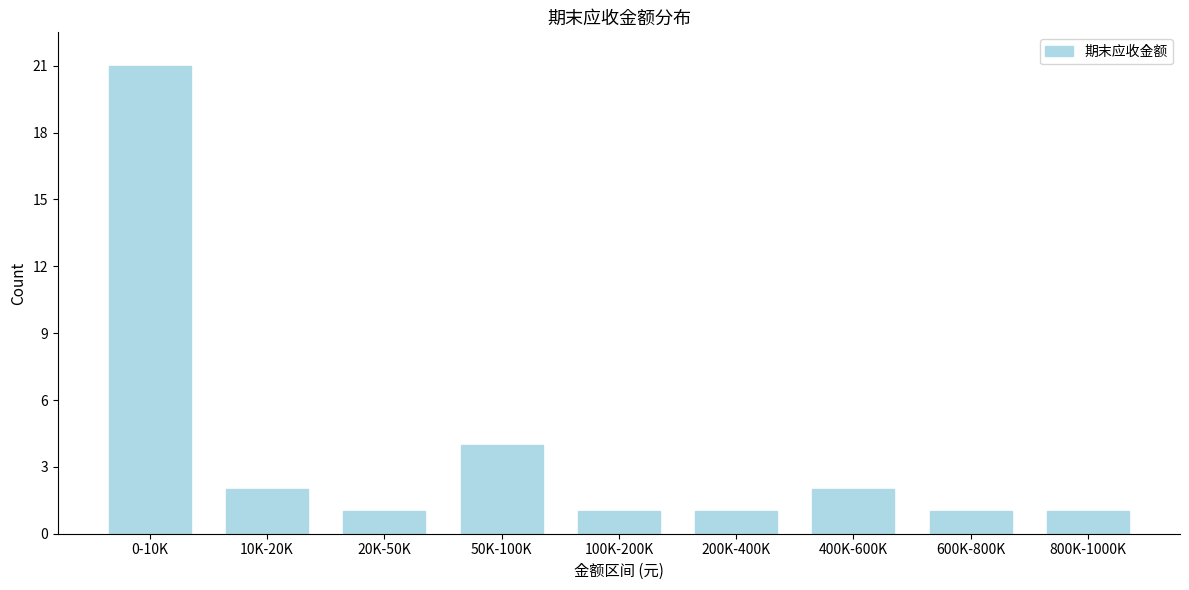

Reading left to right, list all the values displayed in this chart.

21	2	1	4	1	1	2	1	1